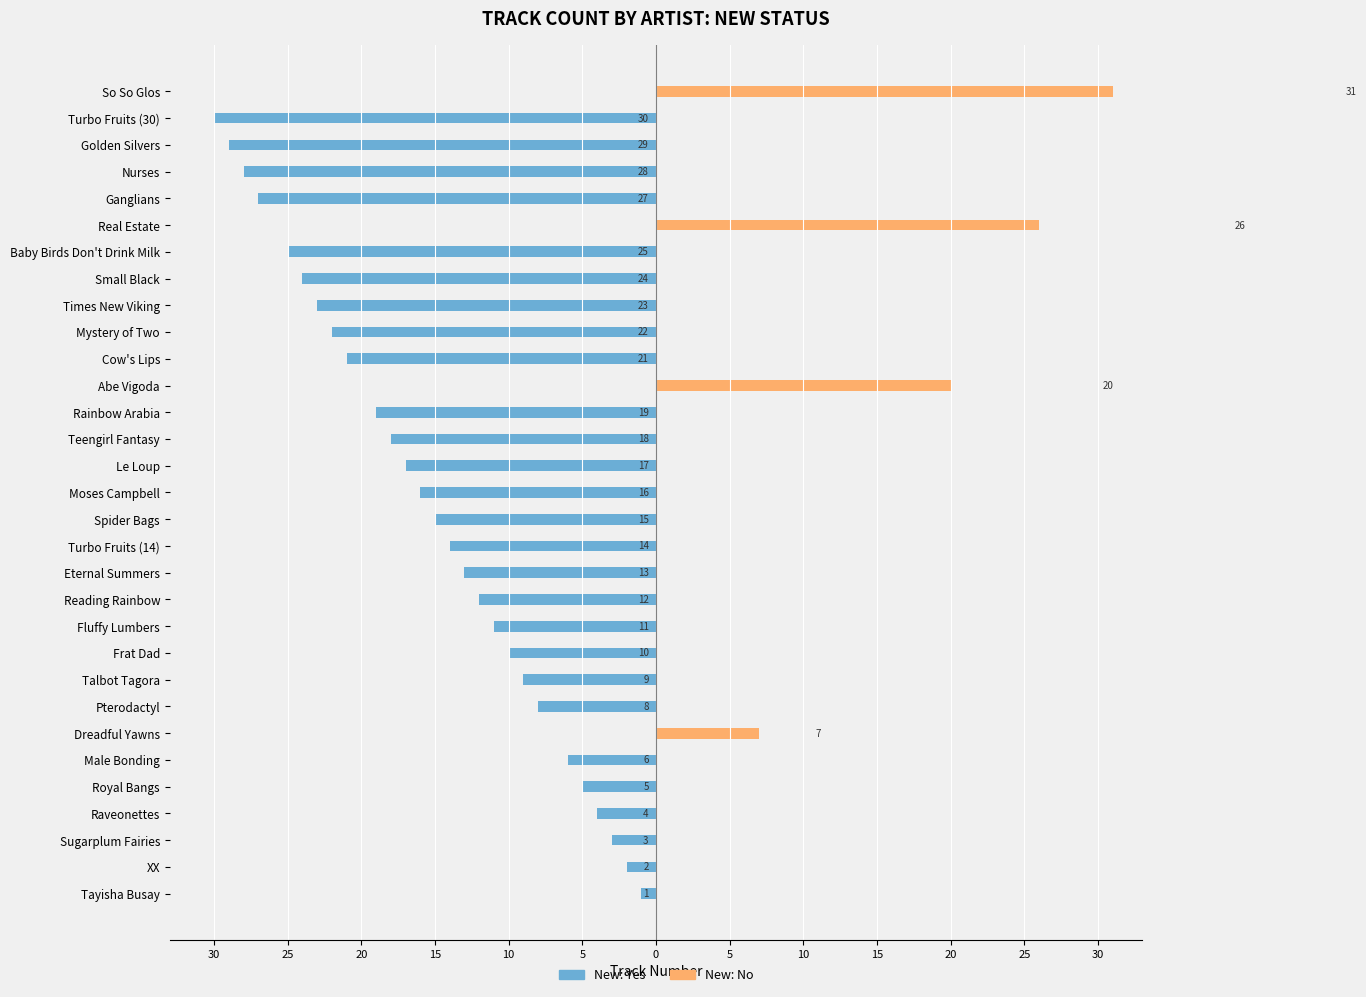

Rank the series at Cow's Lips from highest to lowest value.

New: No, New: Yes